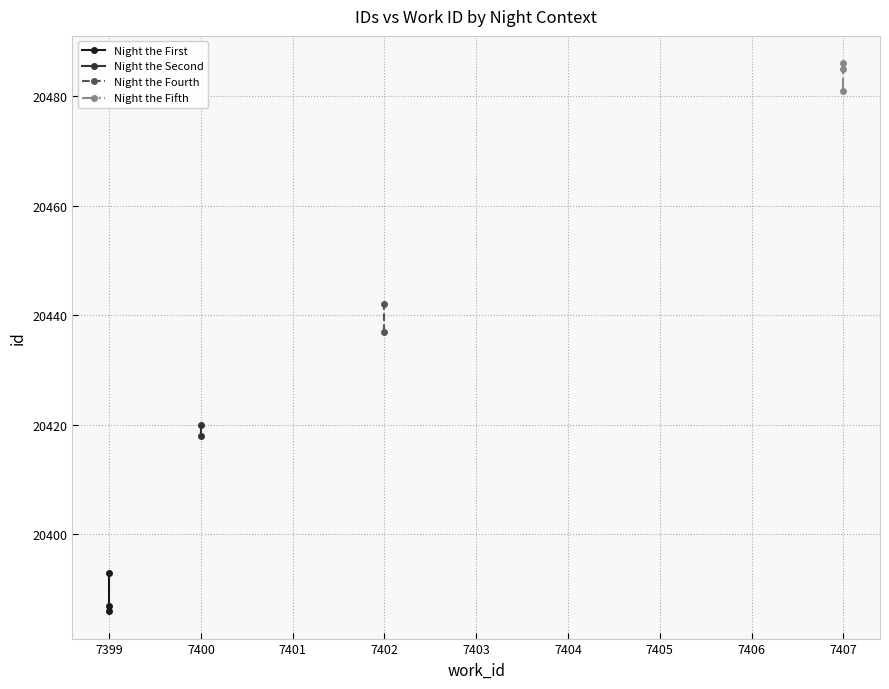

What is the value of the Night the First point at the 1st from the left?

20386